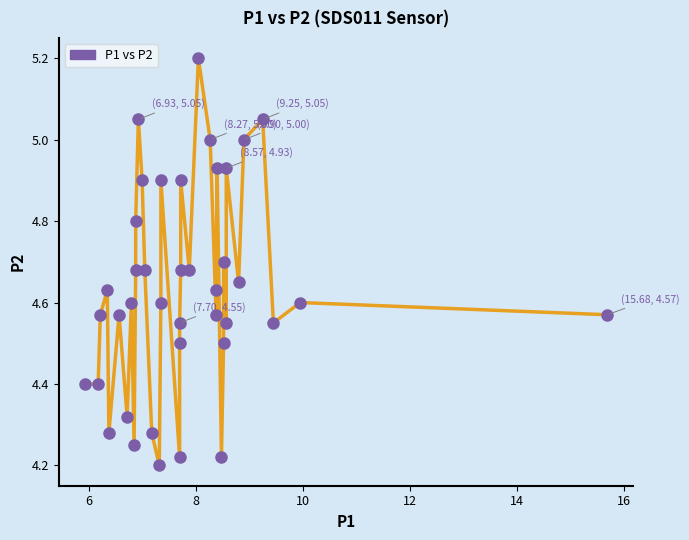

What is the range of Y values (max minus min)?

1.0